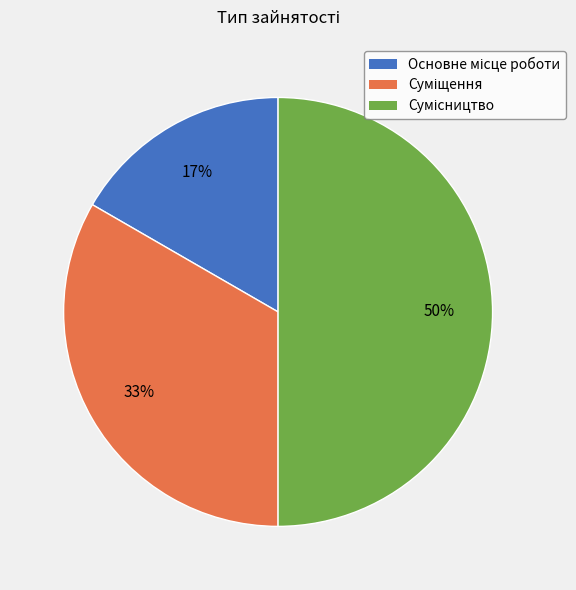

To the nearest percent, what is the difference between the largest and smallest slice percentages?

33%